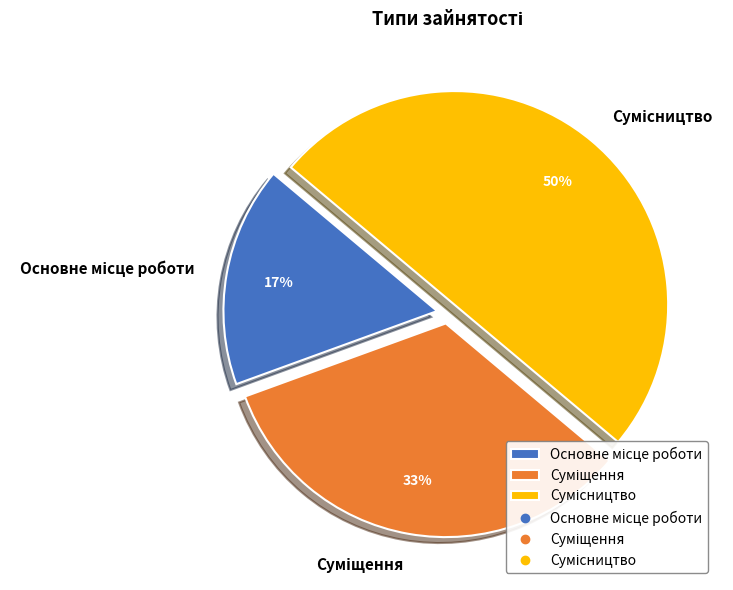

To the nearest percent, what is the average slice percentage?

33%